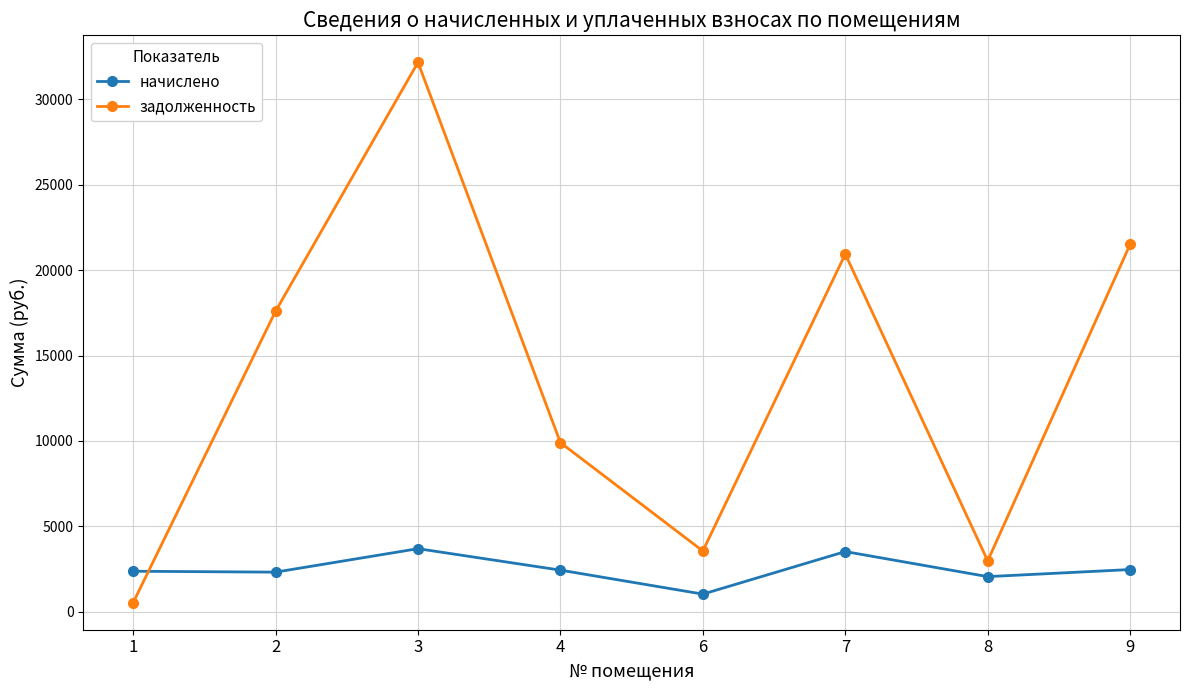

List the labels in order of задолженность value, smallest first.

1, 8, 6, 4, 2, 7, 9, 3